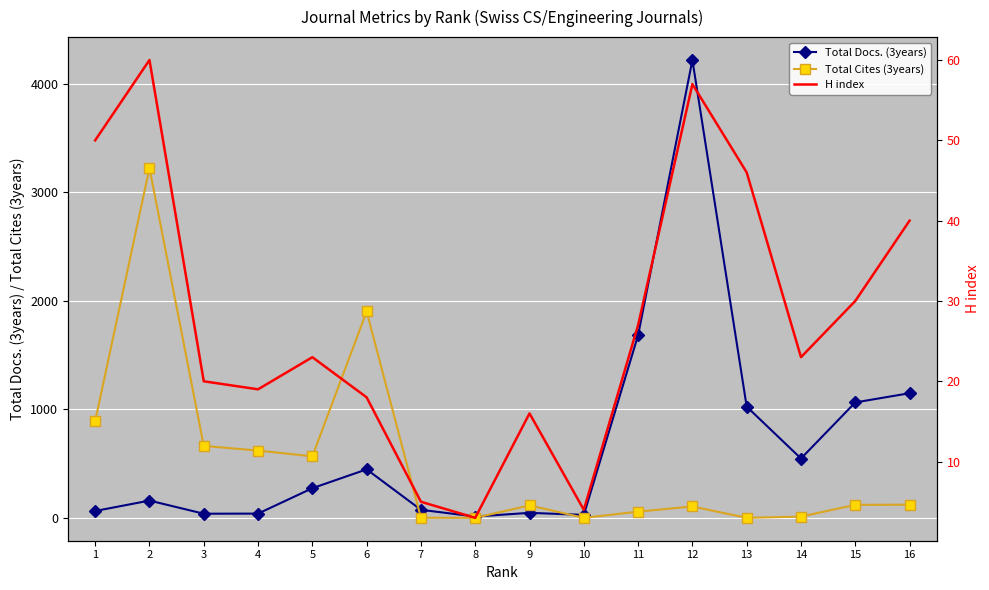

Which series has the largest range (max minus min)?

Total Docs. (3years)